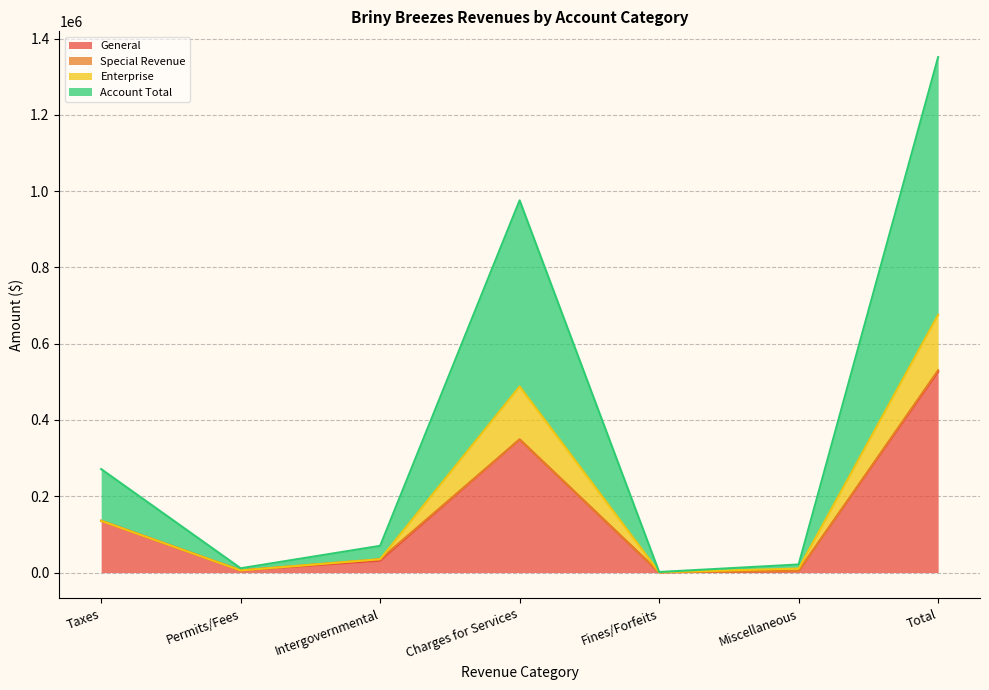

Where is General nearest to the value 263657?

Charges for Services